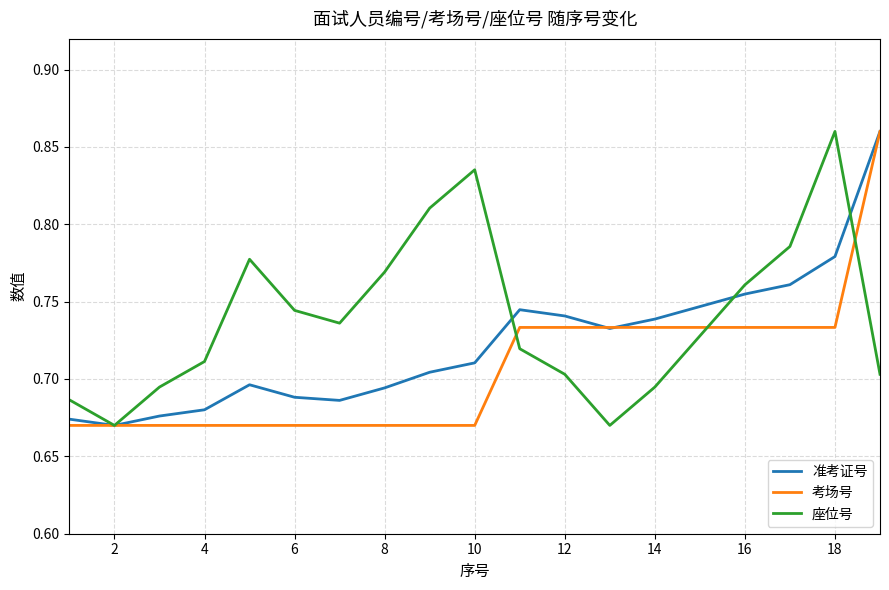

Which series has the largest total across all categories?

座位号